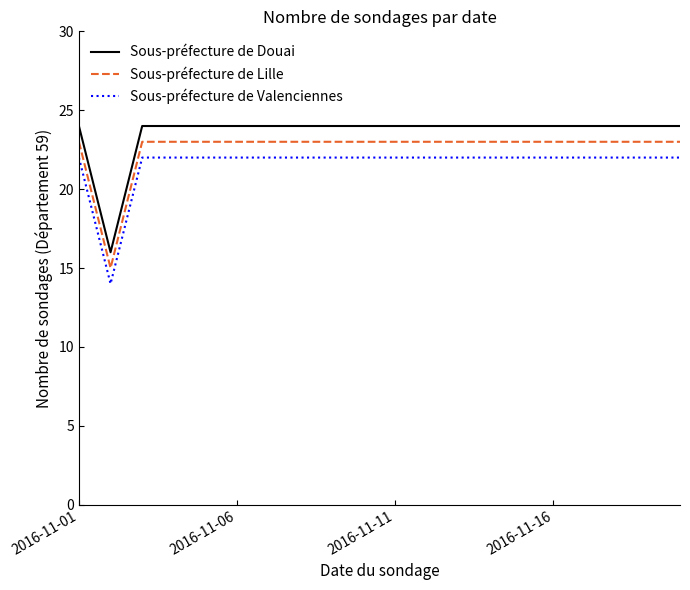

What is the minimum value shown in the chart?

14